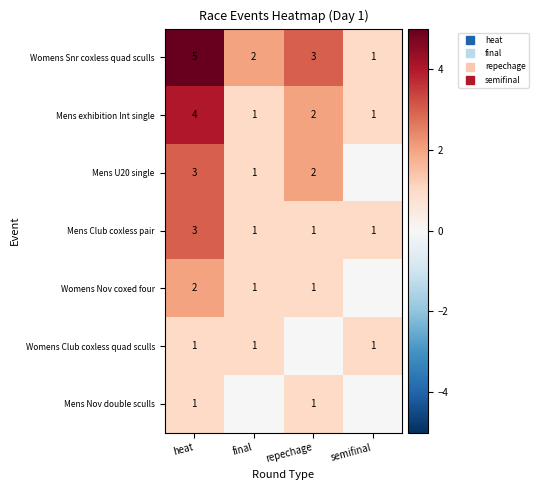

What is the difference between the second highest and second lowest values in the Womens Snr coxless quad sculls series?

1